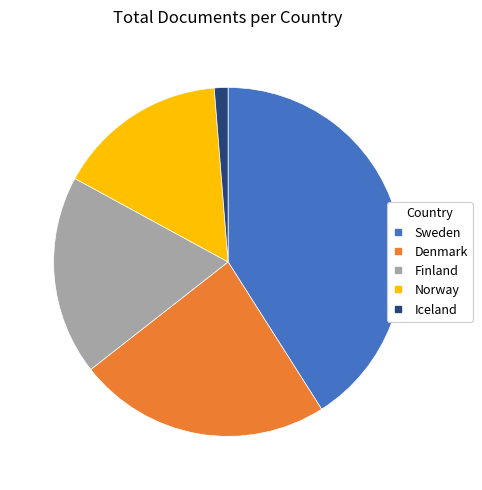

Which category has the smallest portion of the pie?

Iceland